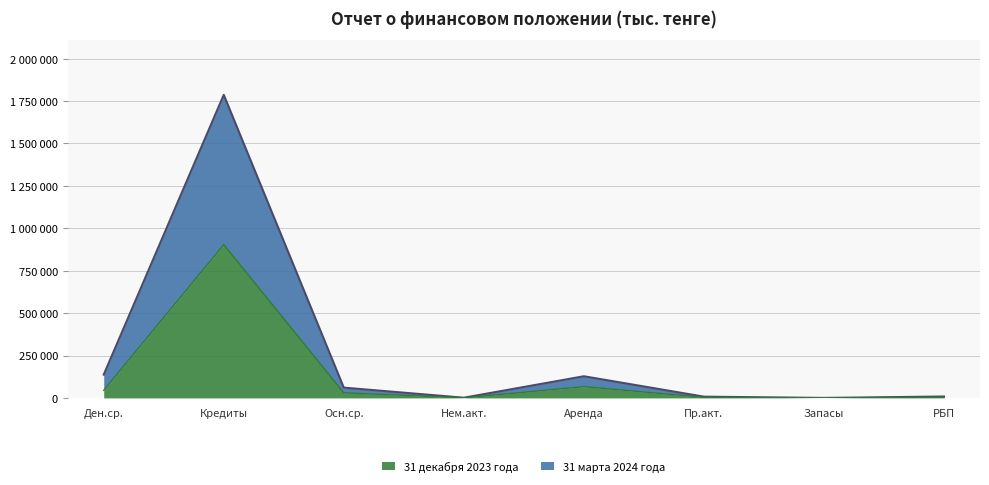

At which label does 31 декабря 2023 года reach its peak?

Кредиты